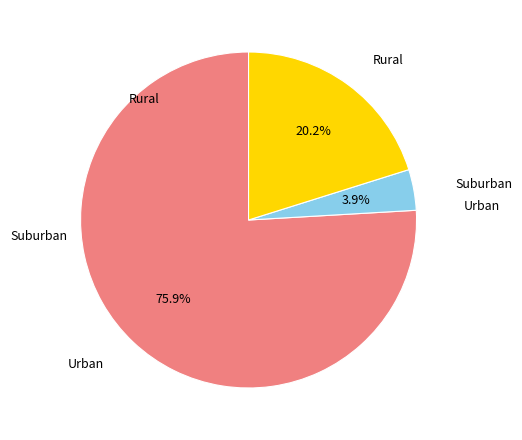

To the nearest percent, what is the difference between the largest and smallest slice percentages?

72%